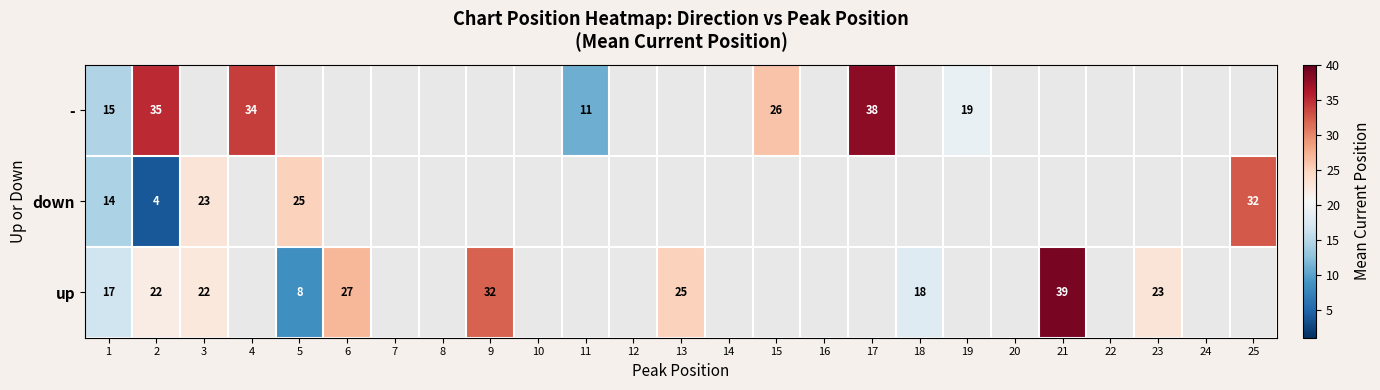

What is the maximum value shown in the chart?

39.0